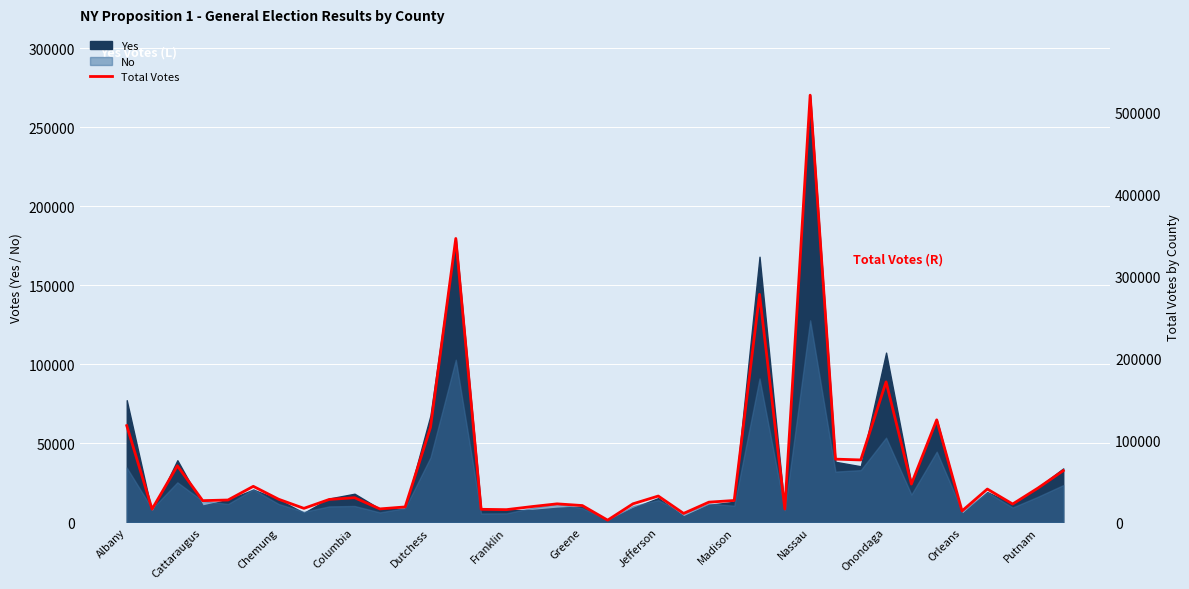

What is the value of the 35th point from the left?

40489